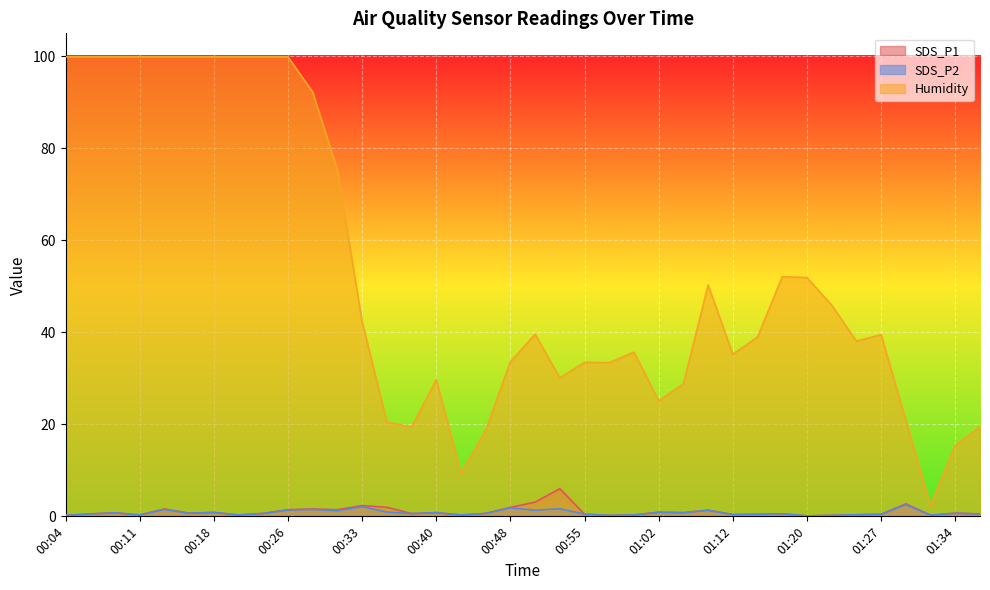

What is the sum of the SDS_P1 values at 01:02 and 01:25?

1.2